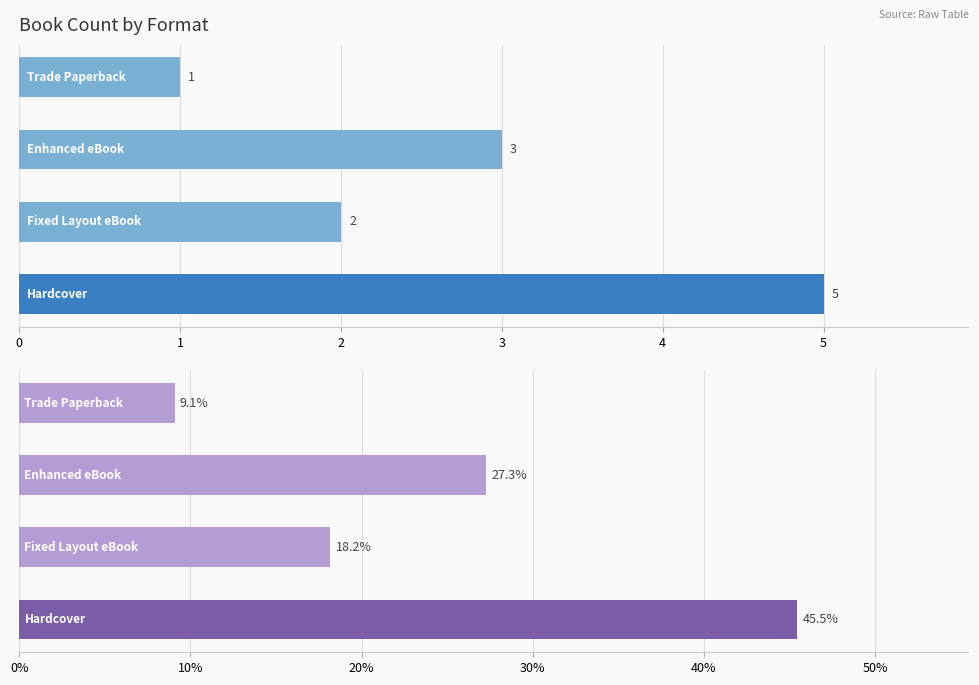

Which series has the largest range (max minus min)?

Percentage